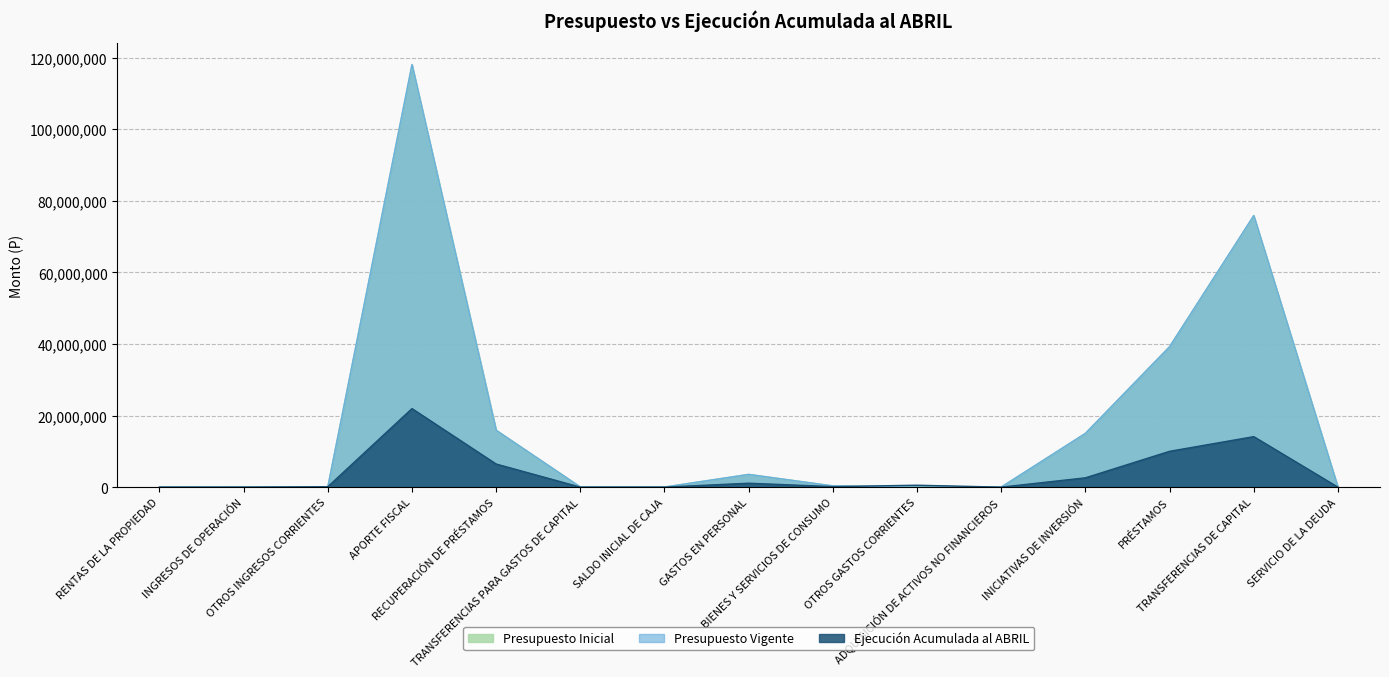

How many lines are shown in the chart?

3